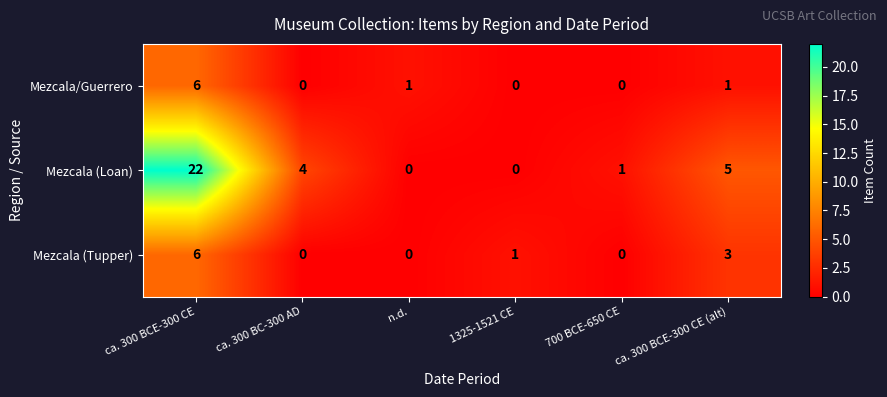

What is the highest value of the Mezcala/Guerrero series?

6